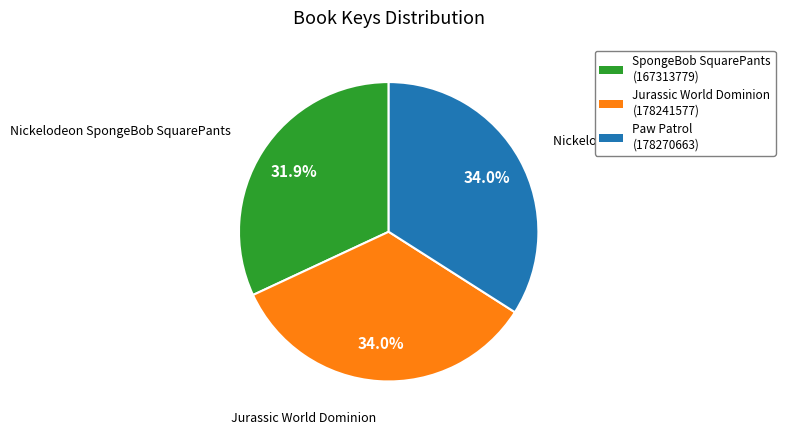

To the nearest percent, what is the combined percentage of Nickelodeon SpongeBob SquarePants and Jurassic World Dominion?

66%